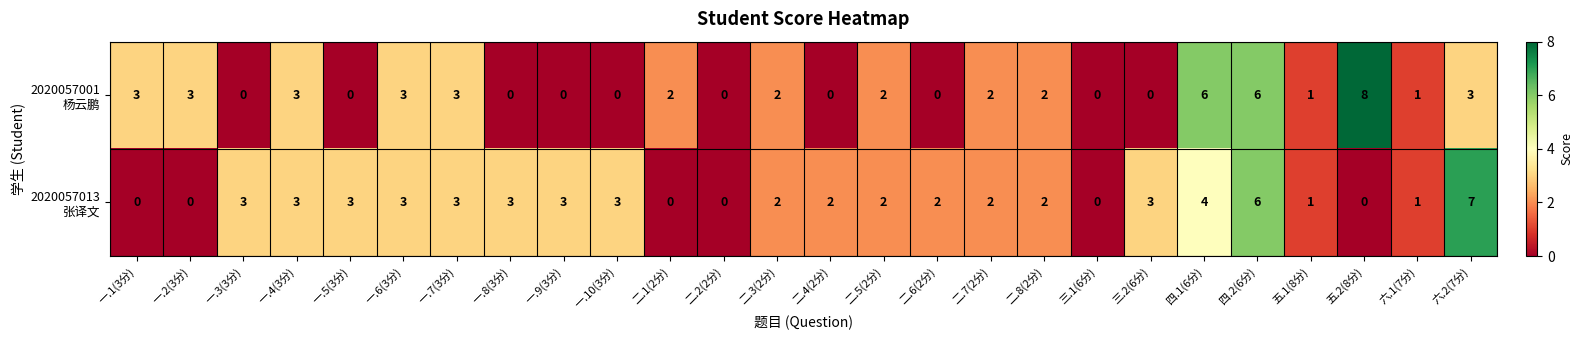

Count the number of data series in this chart.

2